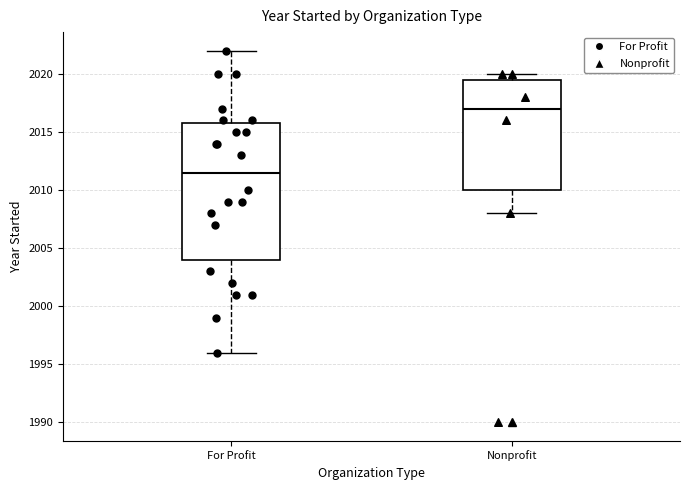

Reading left to right, read every box against the y-axis: the position of its median line, the range the box covers, and the ends of its whiskers. The values are not printed on the chart, so give them approximately, as read against the axis.

For Profit: median 2011.5, box 2004.0 to 2016.0, whiskers 1996.0 to 2022.0
Nonprofit: median 2017.0, box 2010.0 to 2019.5, whiskers 2008.0 to 2020.0